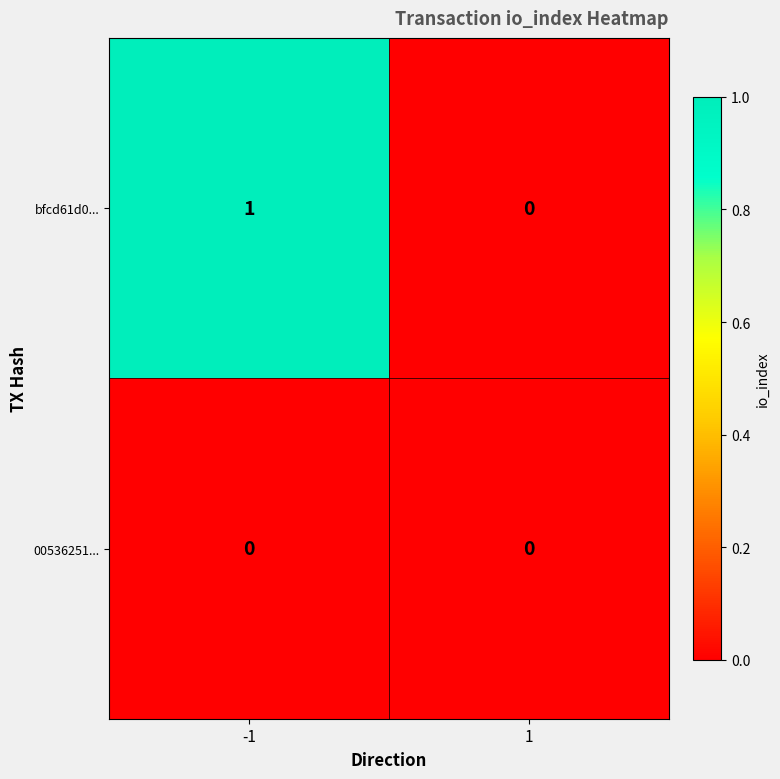

Is it true that bfcd61d0... equals 1 at -1?

True